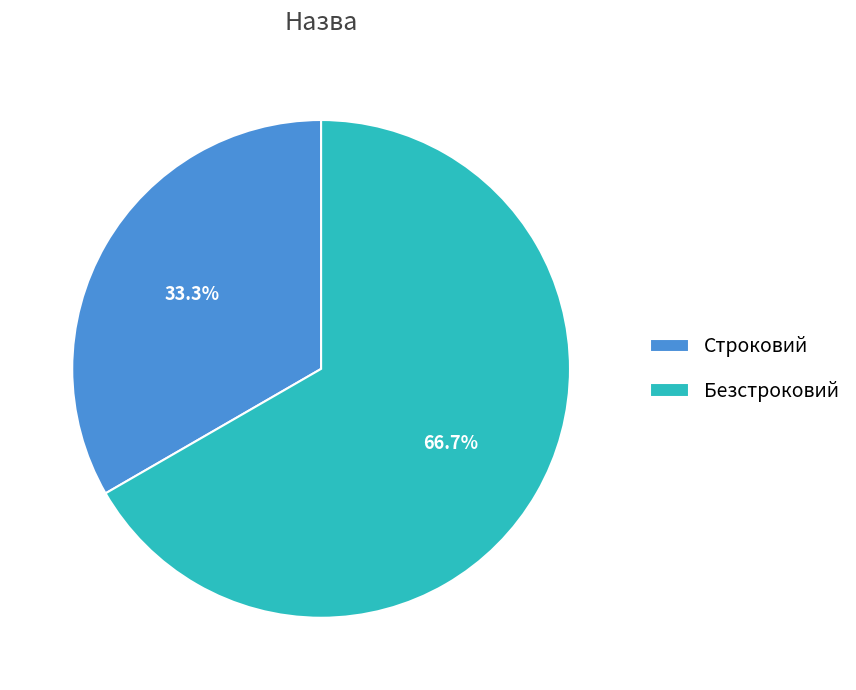

How much of the chart is everything except Безстроковий?

33.3%